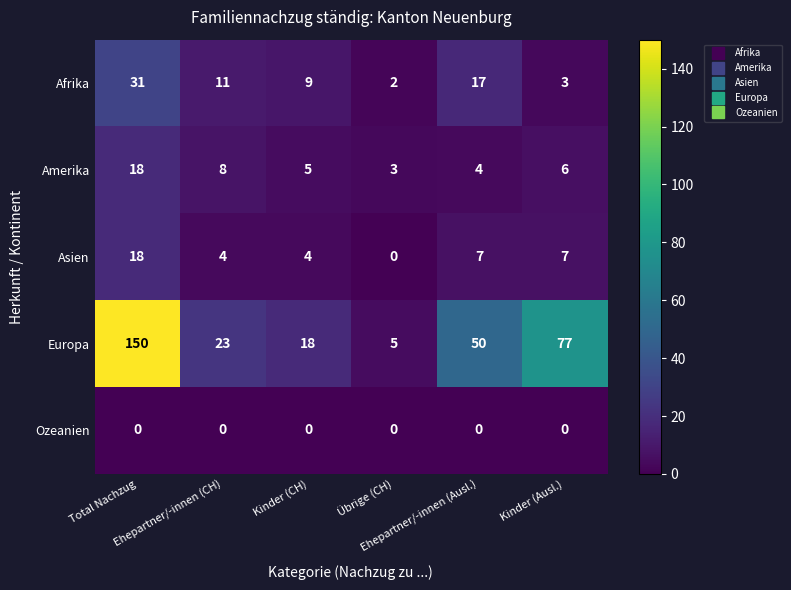

What is the maximum value for Amerika?

18